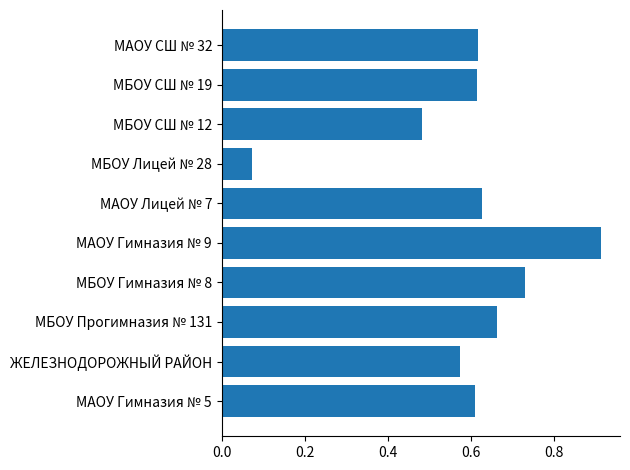

Which label corresponds to the largest value in the chart?

МАОУ Гимназия № 9